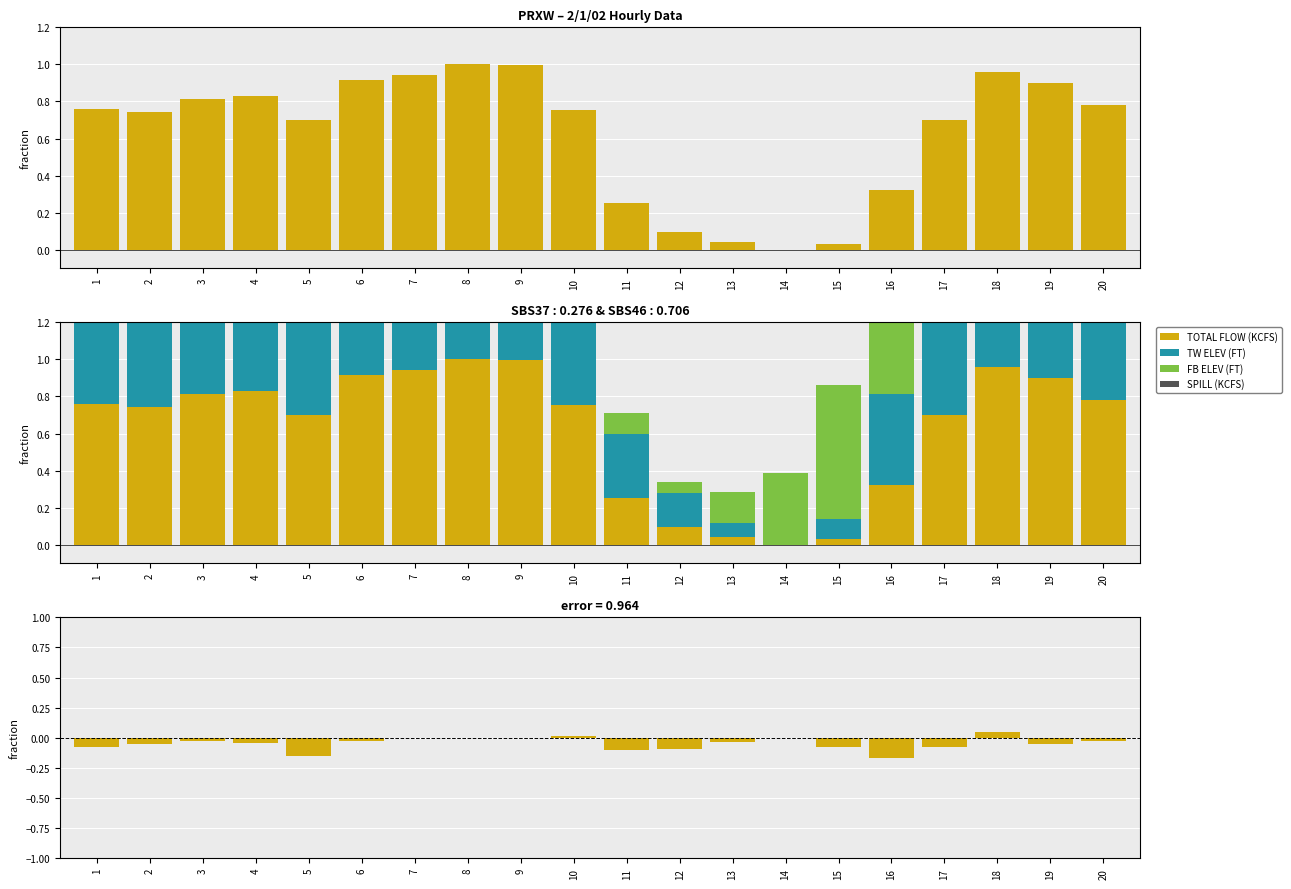

Between 11 and 15, which series saw the biggest shift?

FB ELEV (FT)